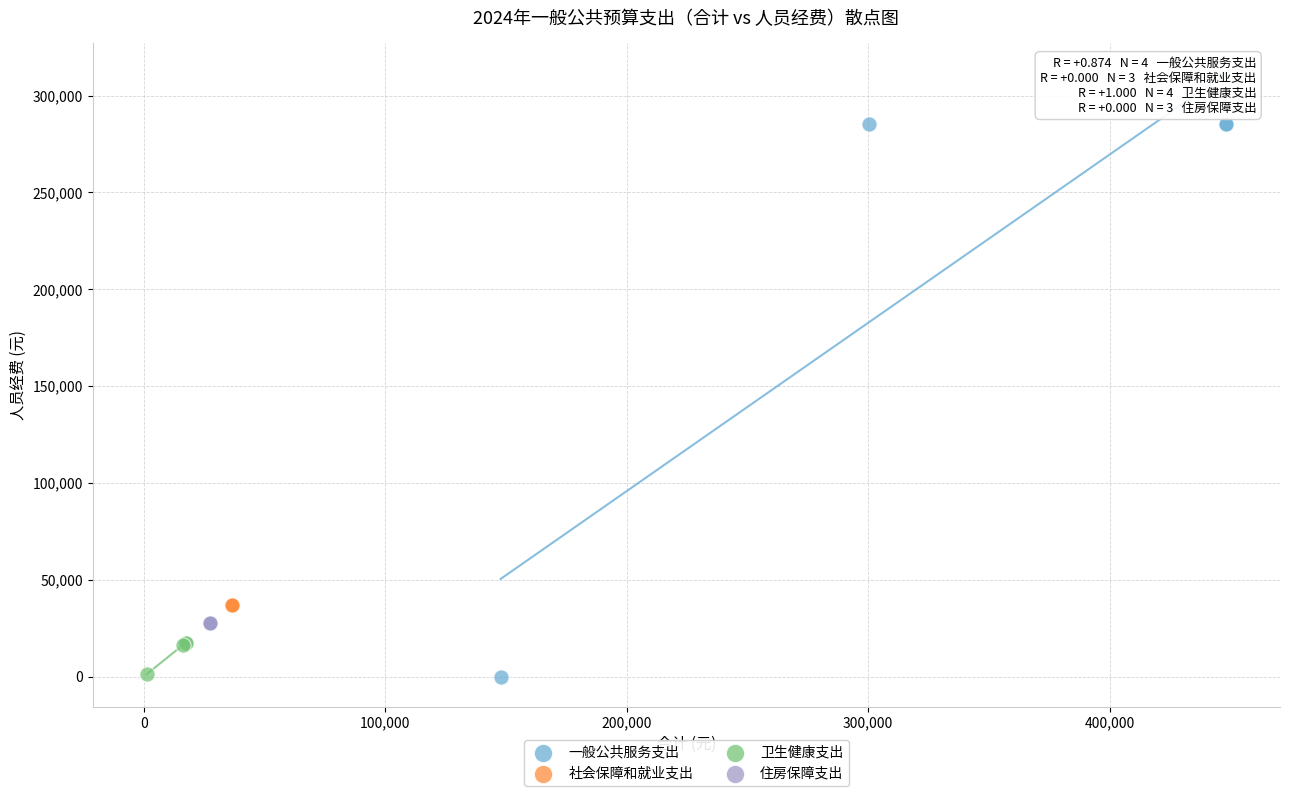

Which series contains the highest Y value?

一般公共服务支出